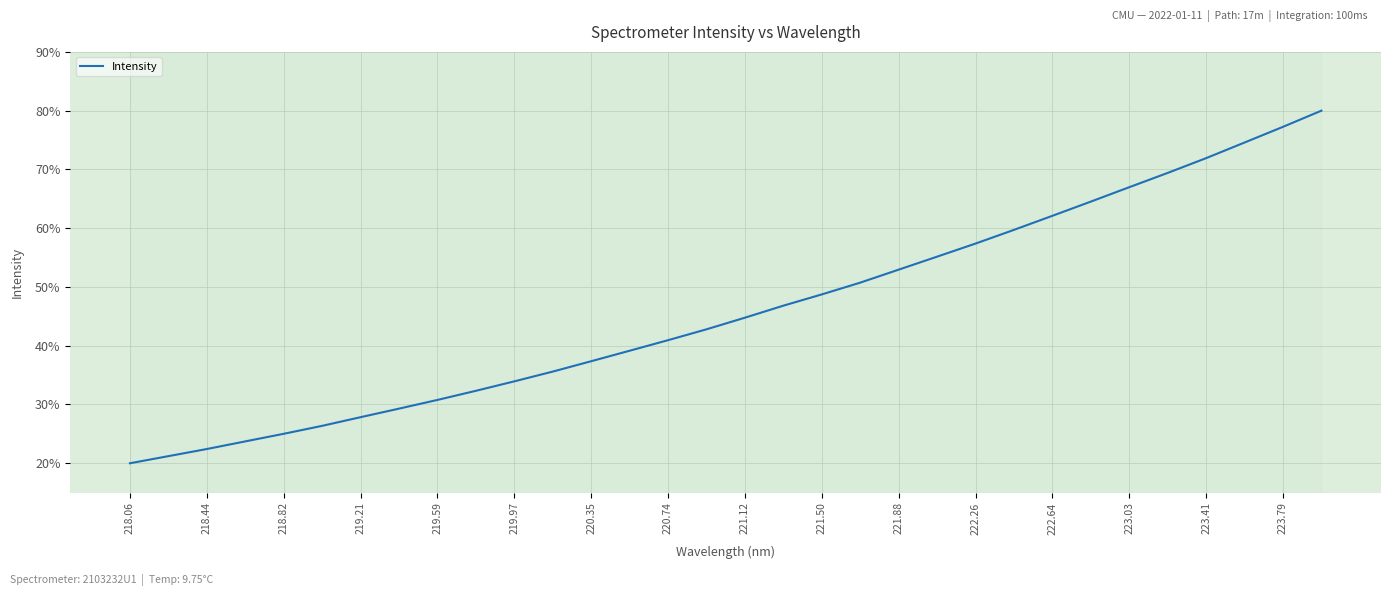

What is the smallest value displayed?

20.0